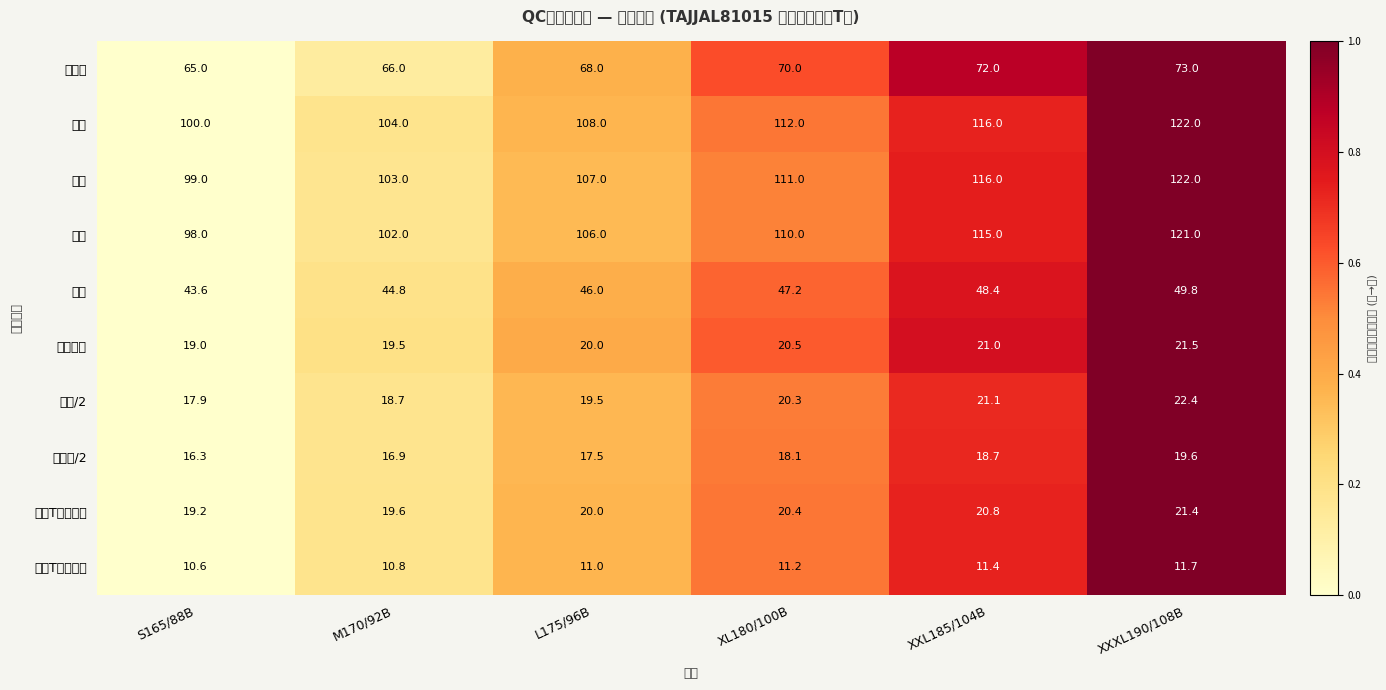

What is the difference between the highest and lowest values at XL180/100B?

100.8